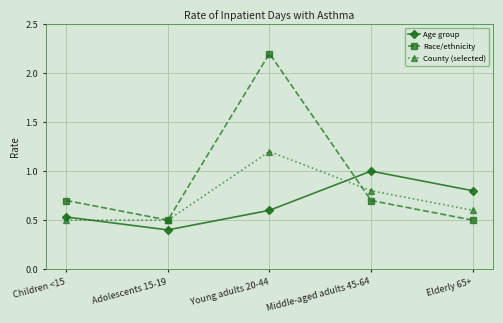

Is the value of Race/ethnicity at Elderly 65+ greater than the value of Age group at Elderly 65+?

No